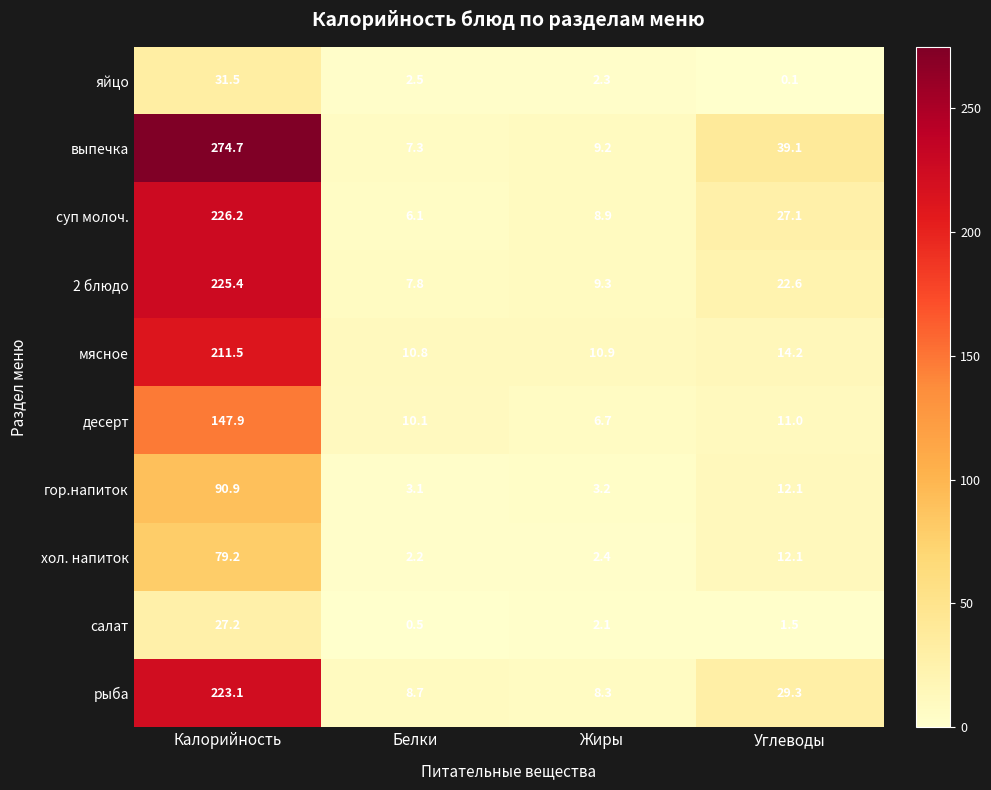

At which label does мясное reach its minimum?

Белки